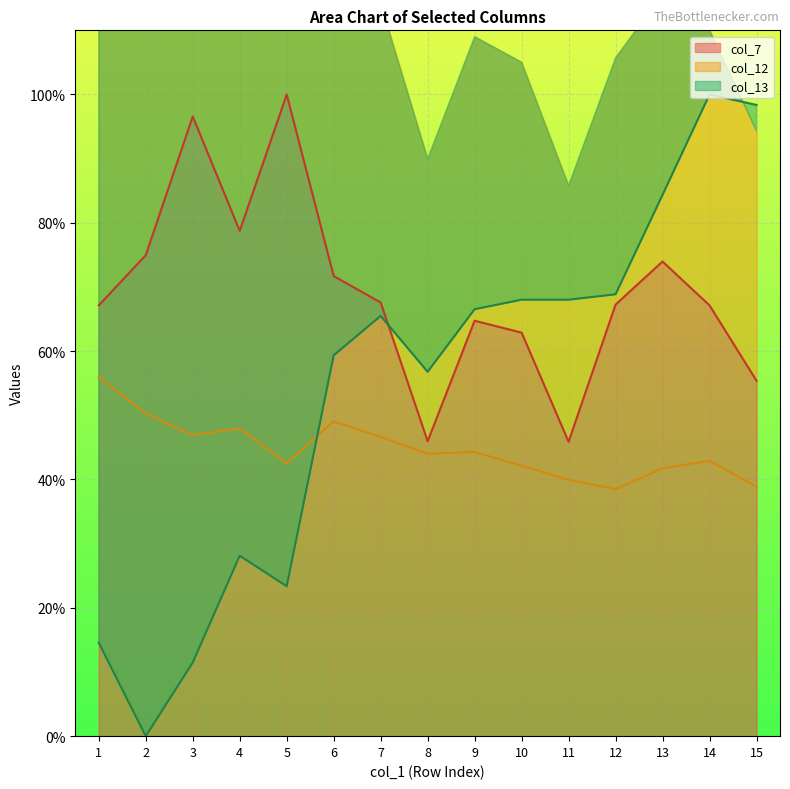

Which has a higher value, 8 or 7?

7